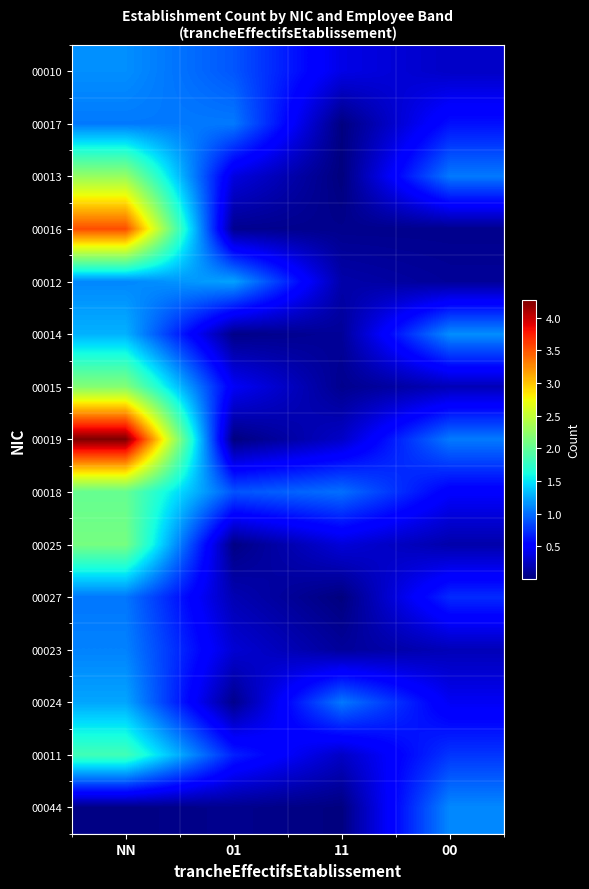

At which category is the sum across all series the highest?

NN